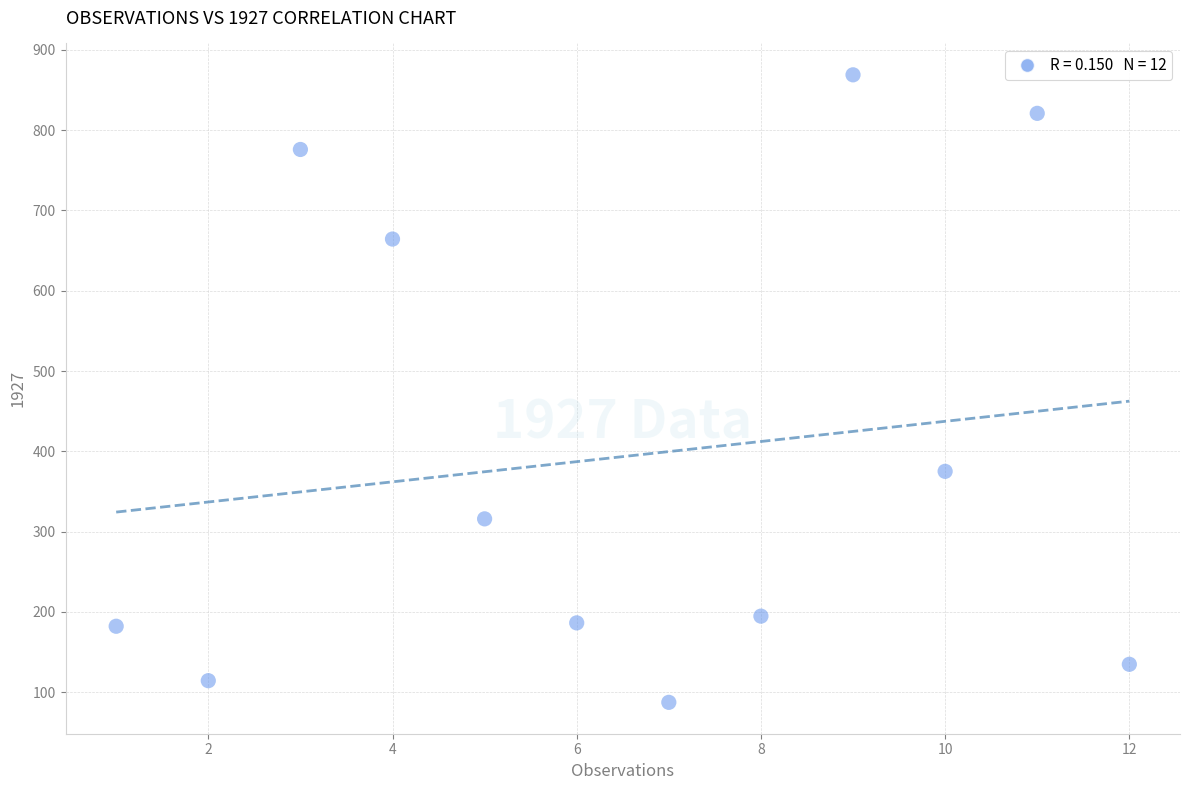

What is the range of Y values (max minus min)?

781.8